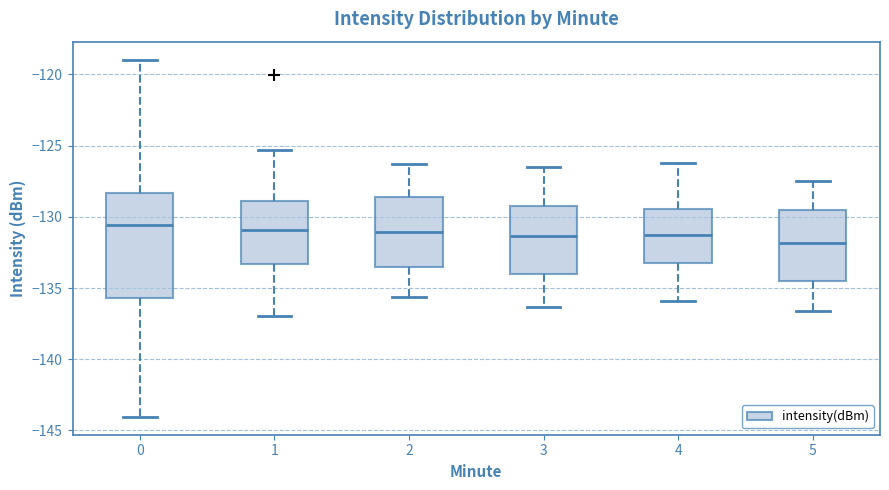

Where is the upper edge of the box at x = 3 on the y-axis? The values are not printed on the chart, so give them approximately, as read against the axis.

-129.0